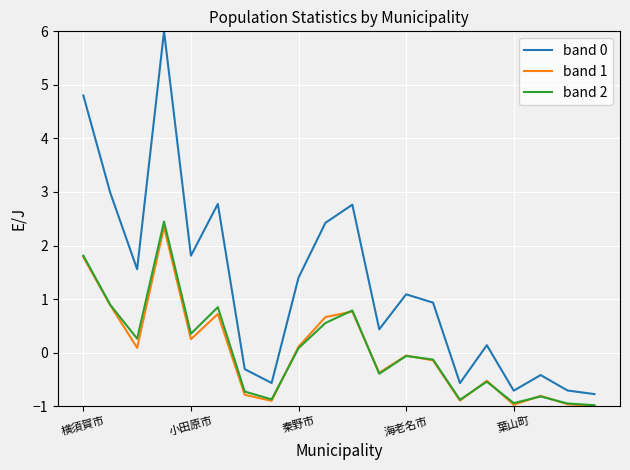

Which series has the widest spread of values?

band 0